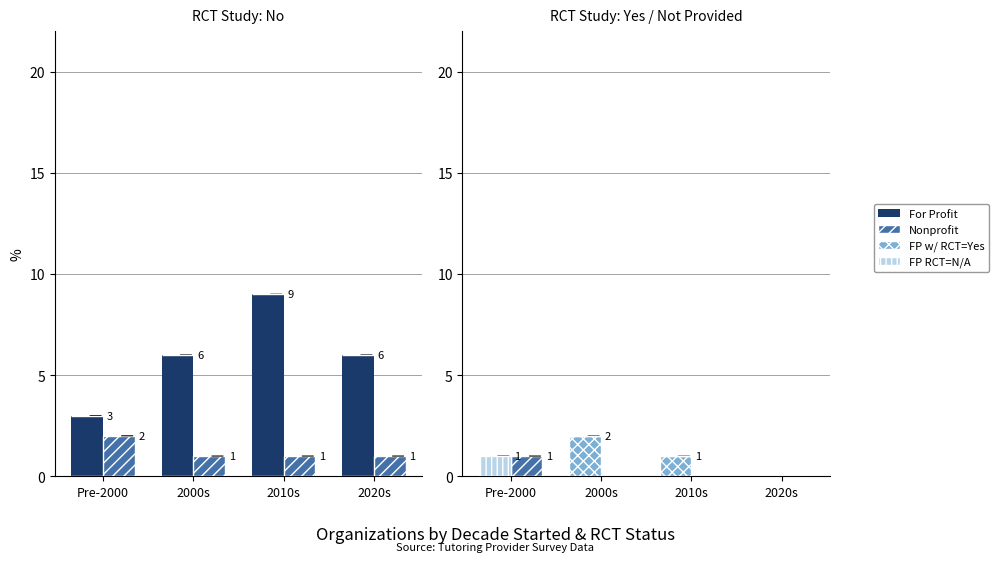

At how many categories does at least one series exceed 1?

1